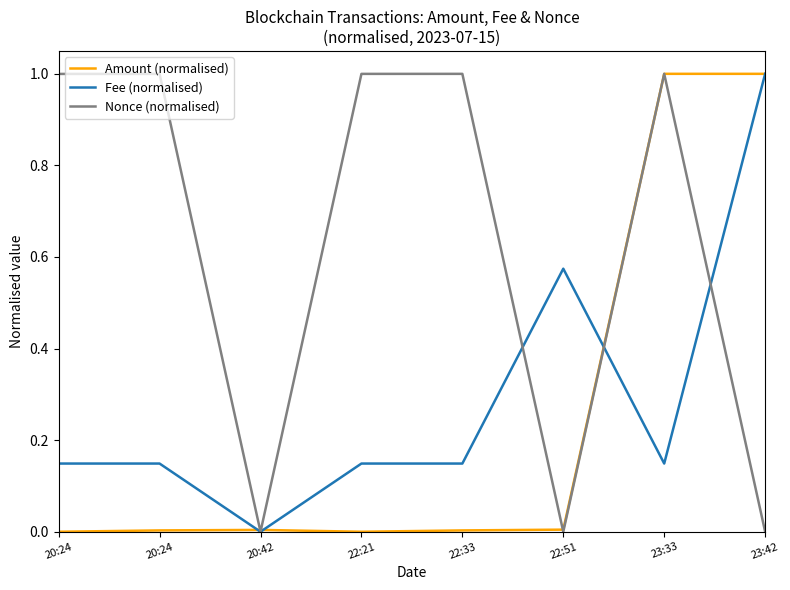

What is the label of the 1st point from the left?

20:24